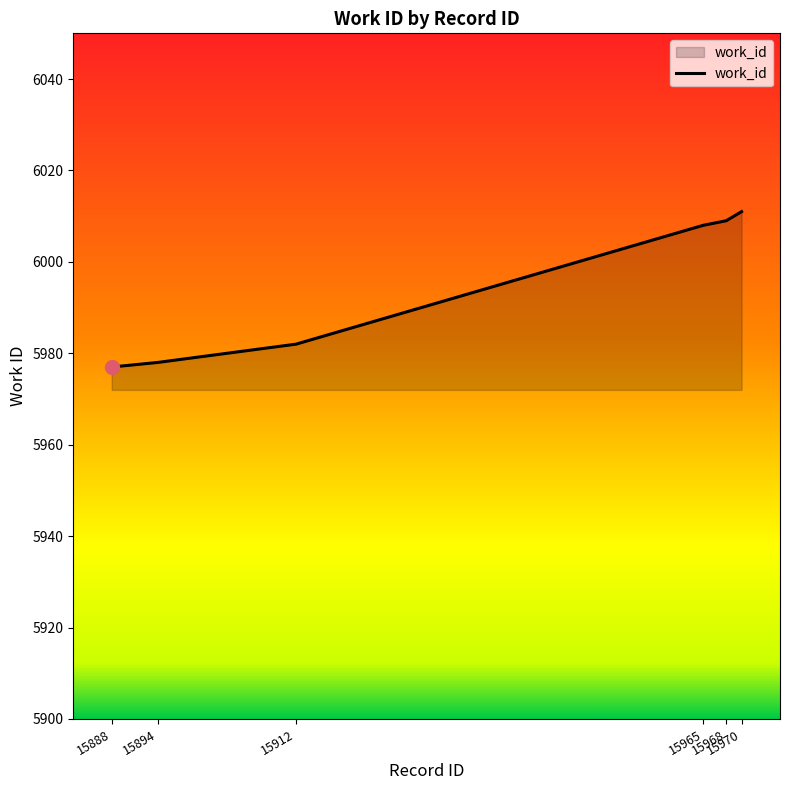

What is the change in value from 15894 to 15968?

+31